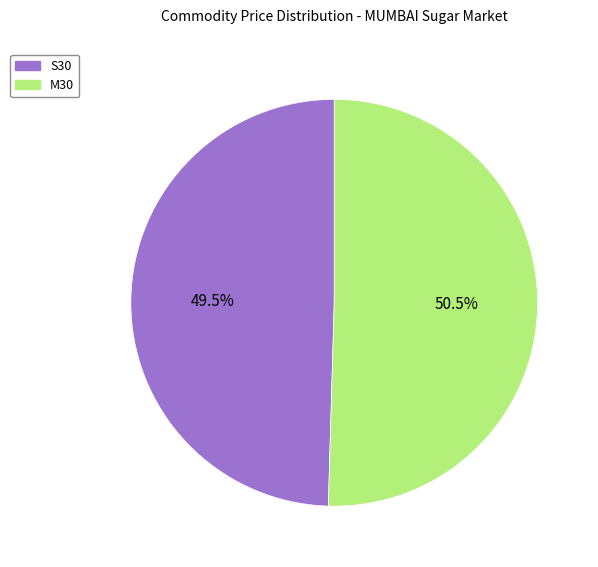

What is the total percentage of S30 and M30?

100.0%